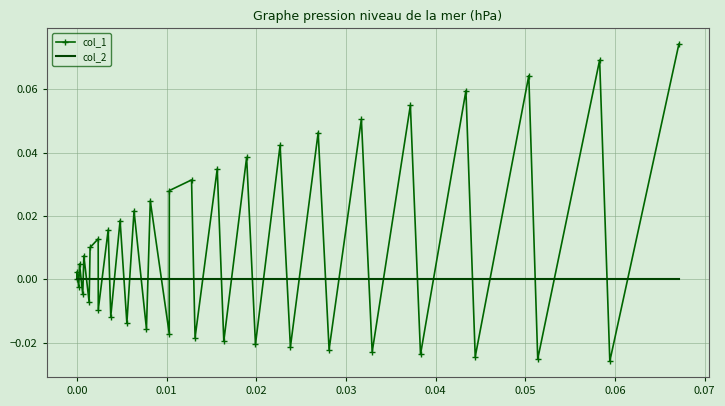

Which series has the largest total across all categories?

col_1